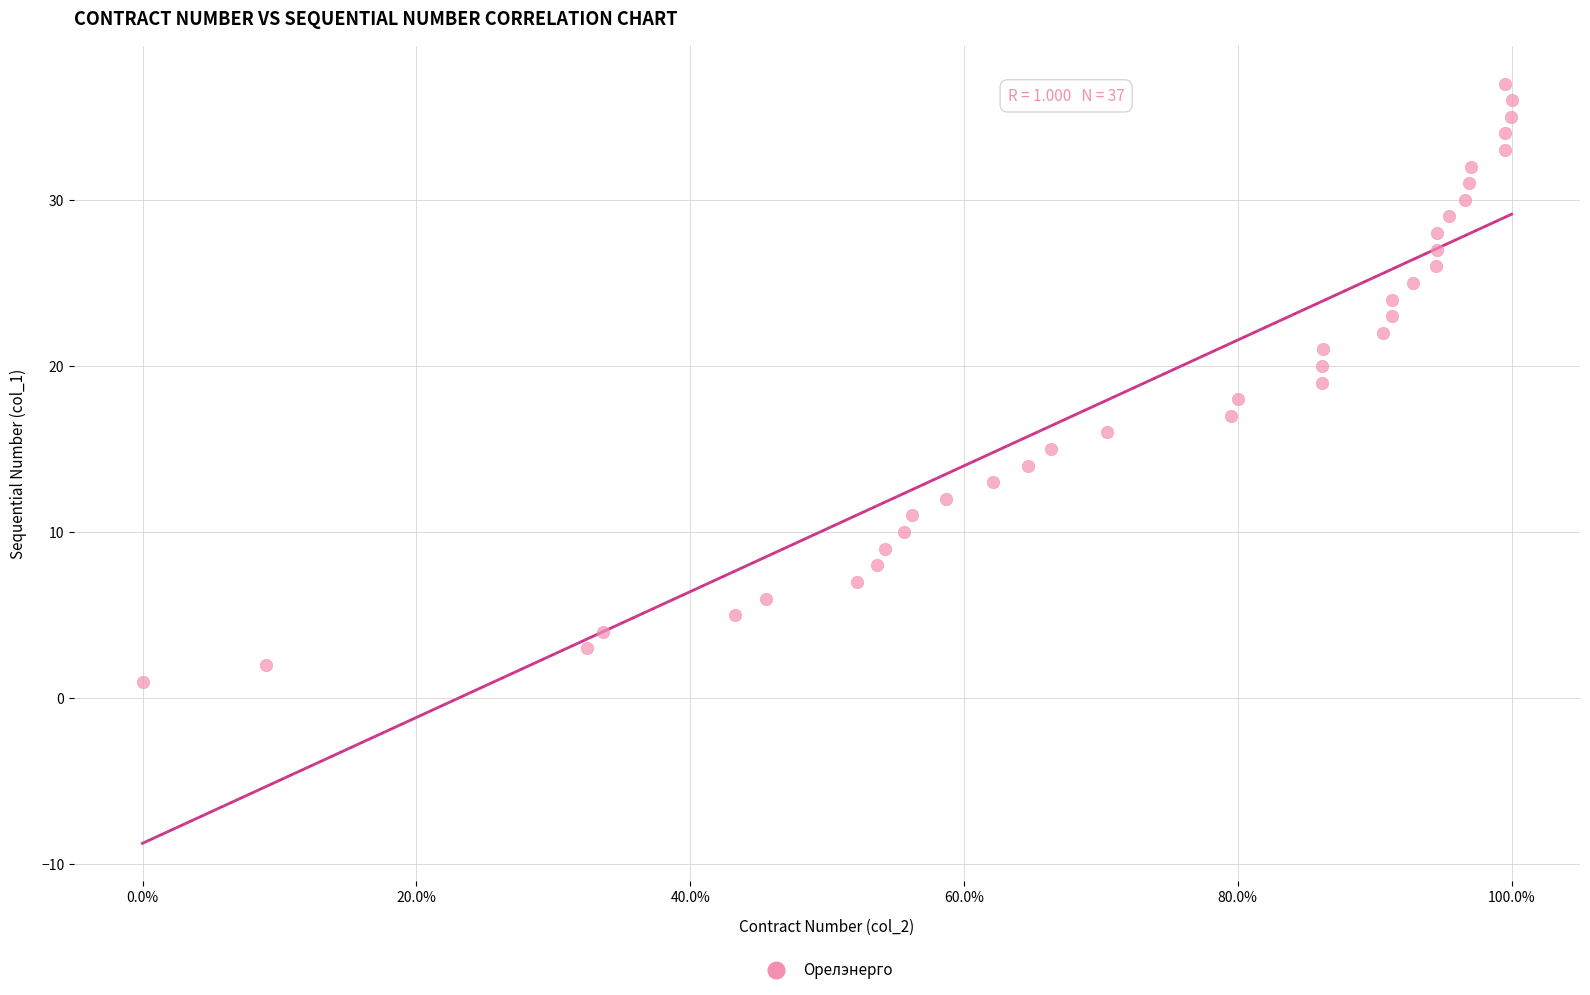

How many points are shown in the scatter plot?

37